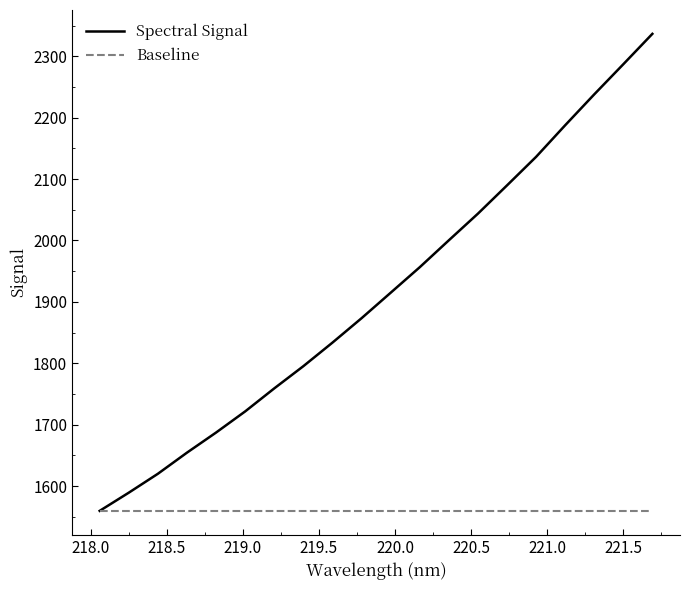

List the series in order of their peak value, lowest first.

Baseline, Spectral Signal